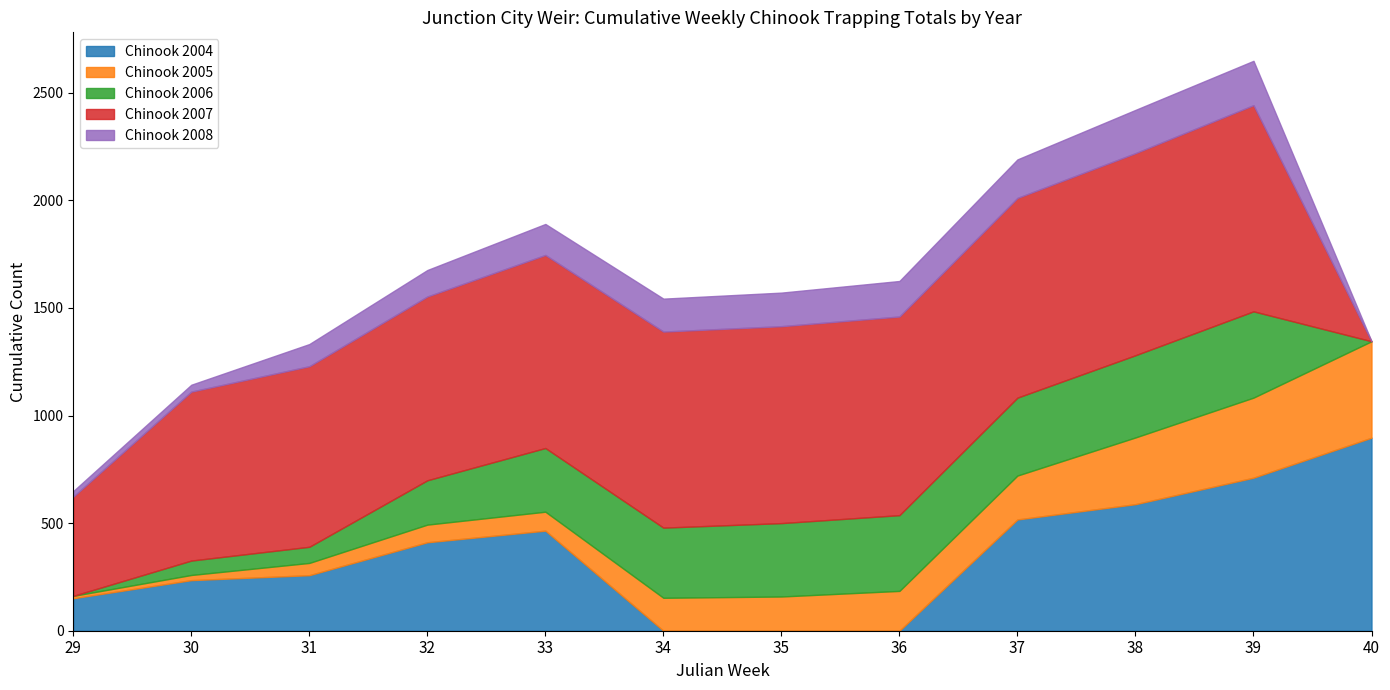

True or false: Chinook 2005 and Chinook 2008 intersect in this chart.

False